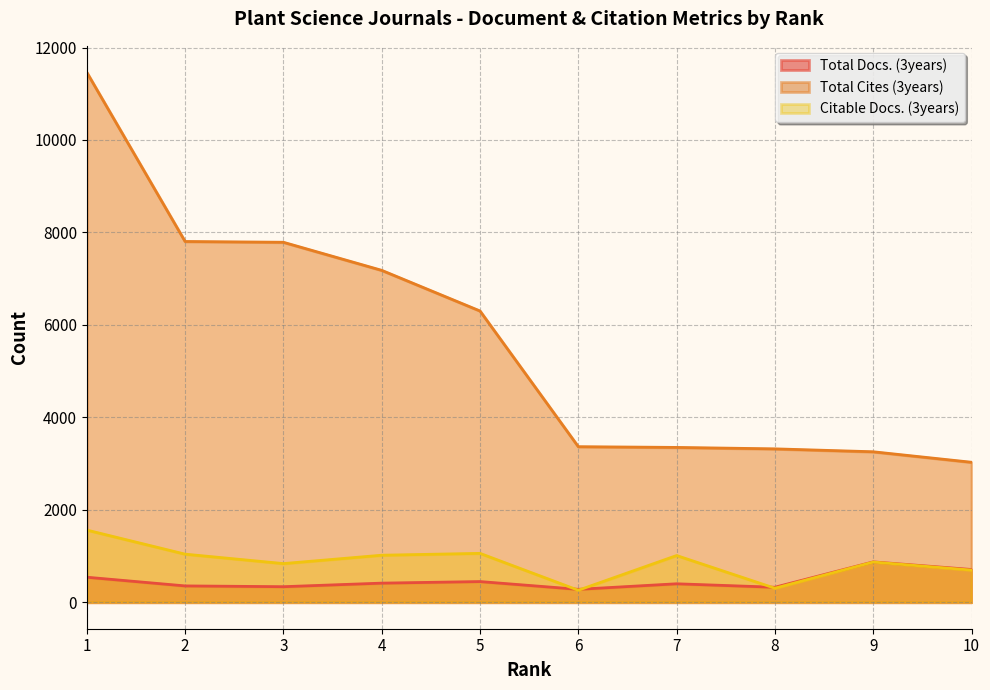

What is the value of the Citable Docs. (3years) point at the 4th from the left?

1017